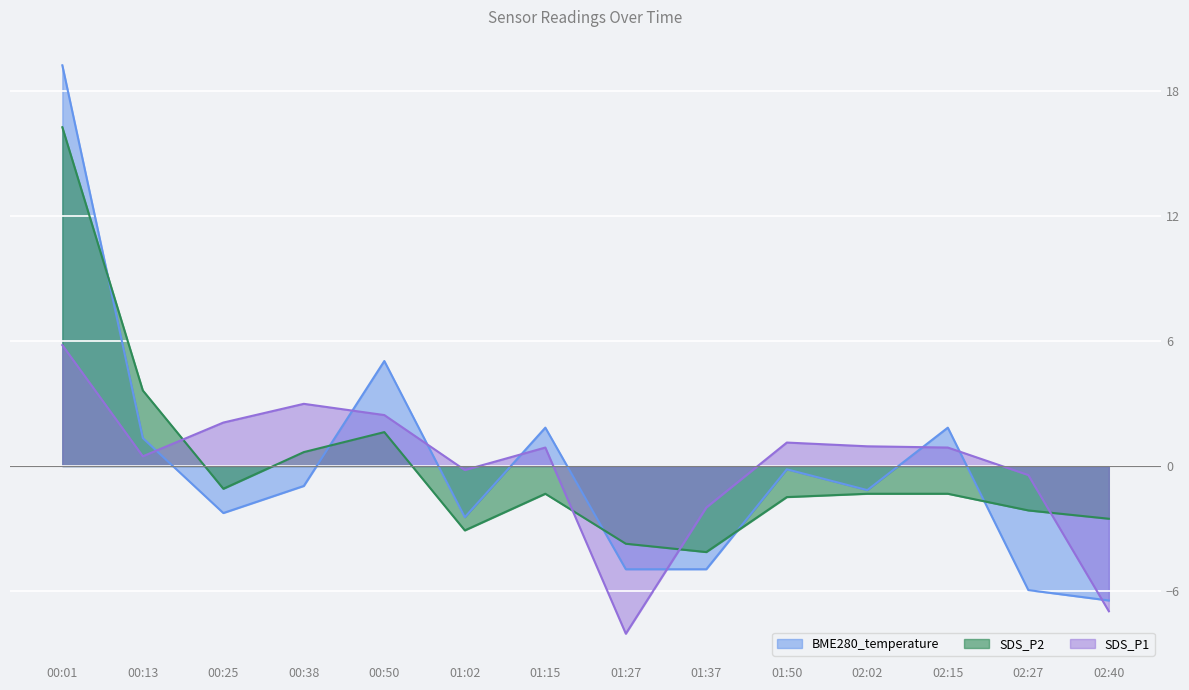

Which series has the largest total across all categories?

SDS_P1